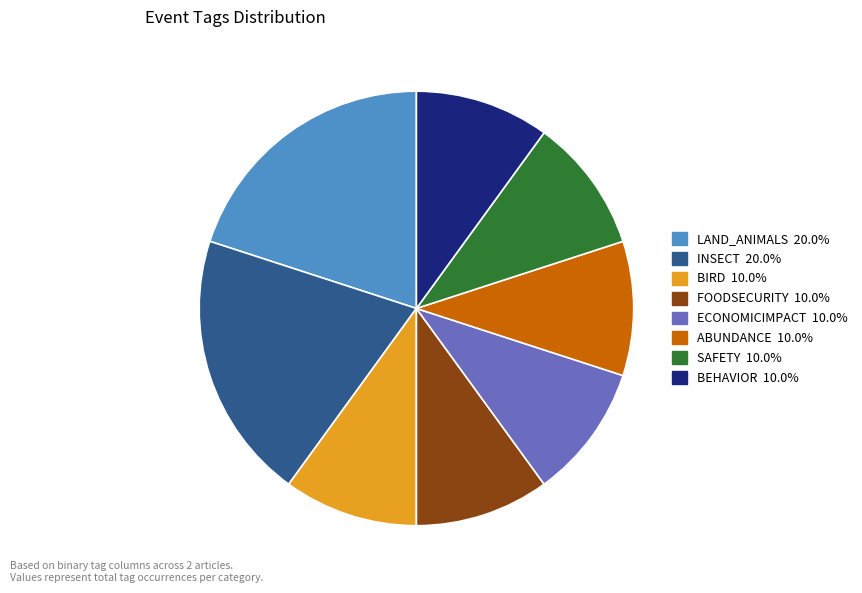

How many segments does this pie chart have?

8